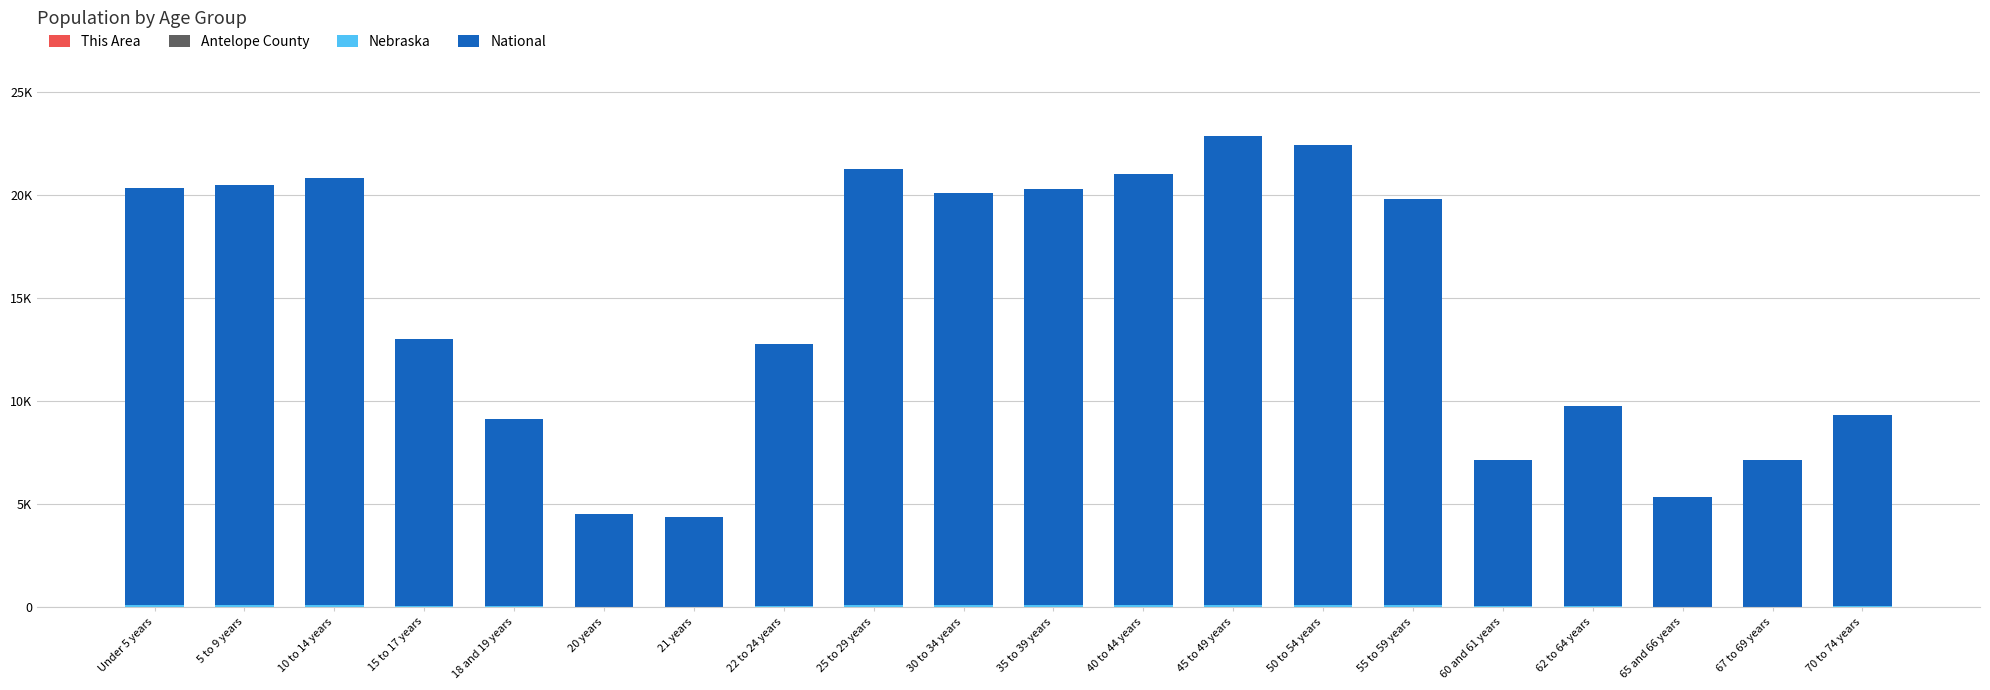

Are the bars horizontal?

No